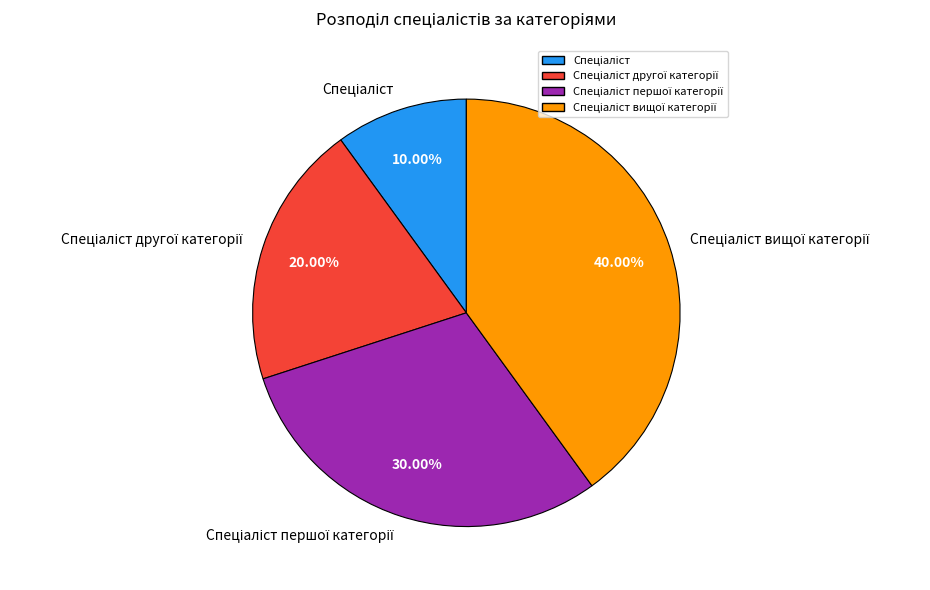

Is there any slice that represents more than half of the pie?

No